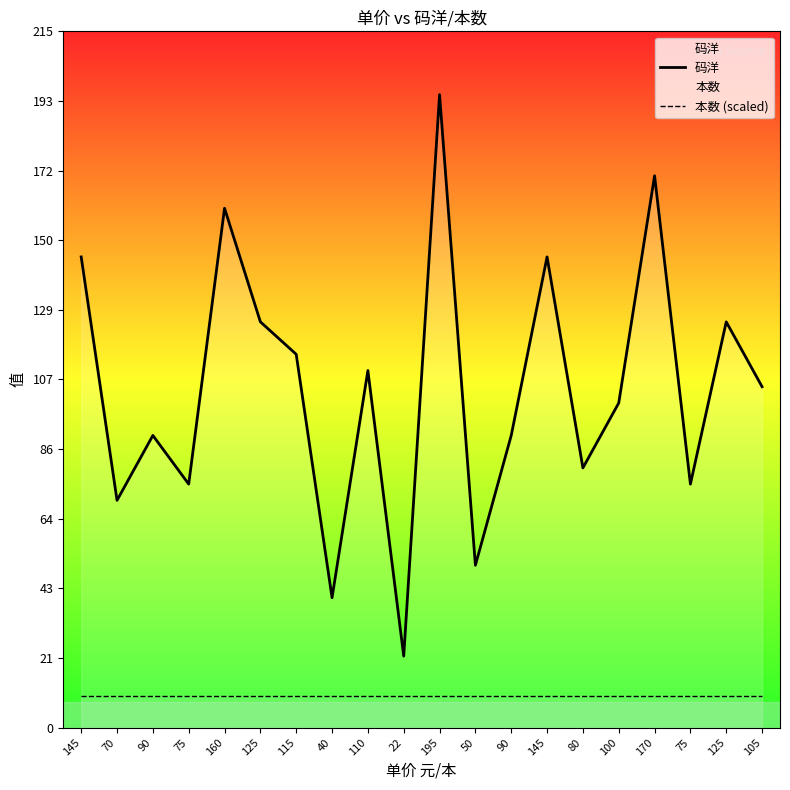

The value of 码洋 at 90 is 90.0. True or false?

True